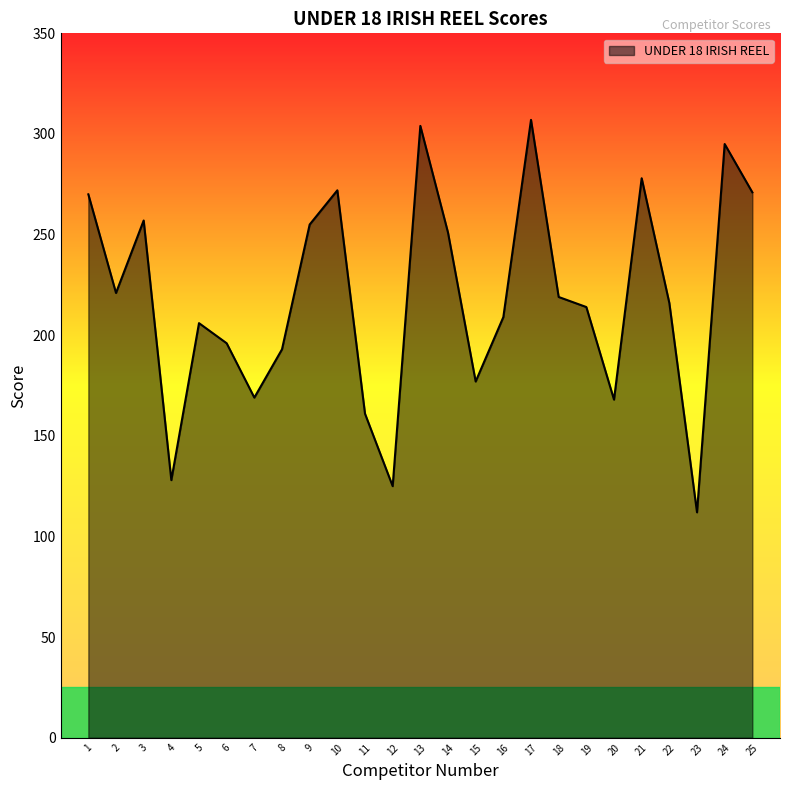

Which has a higher value, 20 or 6?

6